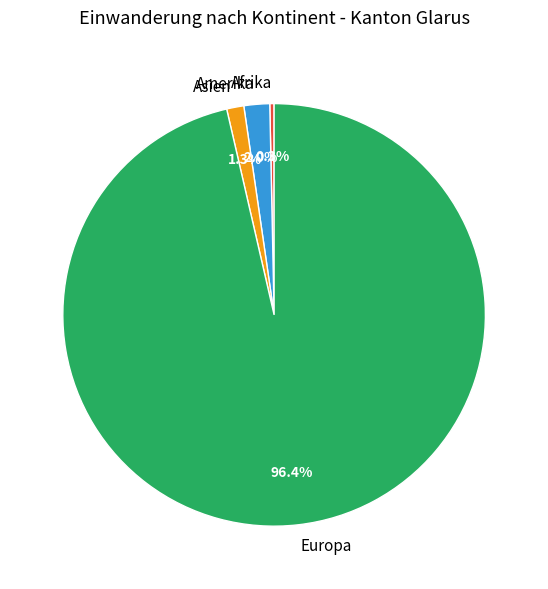

Rank the categories by value from highest to lowest.

Europa, Amerika, Asien, Afrika